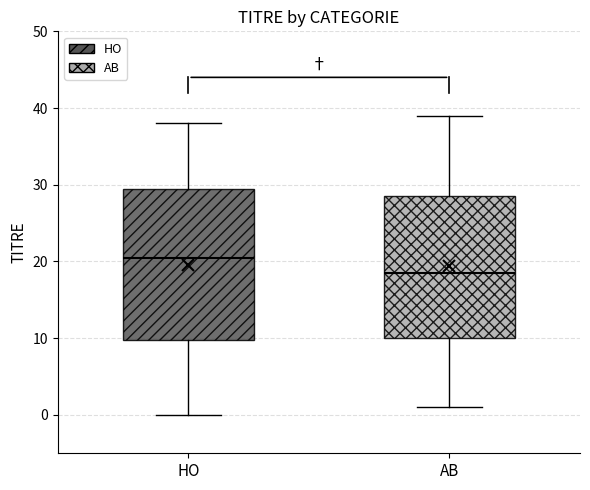

Reading left to right, transcribe this box plot: for each box, give where its median line is, the range the box spans, and where its two whiskers end, as read against the y-axis. The values are not printed on the chart, so give them approximately, as read against the axis.

HO: median 21, box 10 to 30, whiskers 0 to 38
AB: median 19, box 10 to 29, whiskers 1 to 39